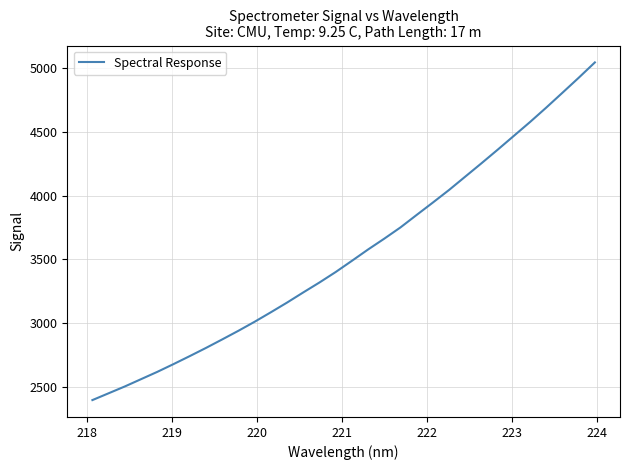

What is the difference between the maximum and minimum values?

2638.6